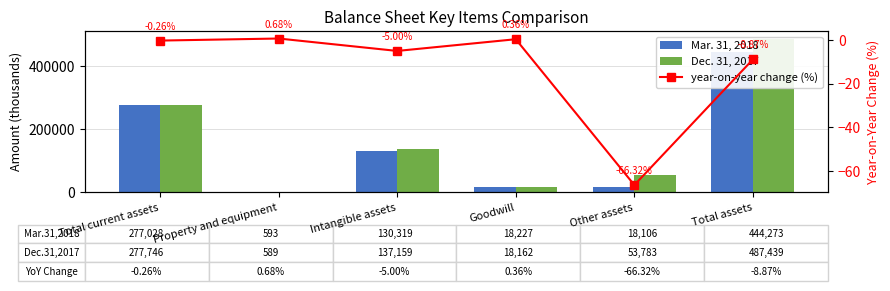

Reading right to left, what are all the values shown in this chart?

Mar. 31, 2018: Total assets=444273.0	Other assets=18106.0	Goodwill=18227.0	Intangible assets=130319.0	Property and equipment=593.0	Total current assets=277028.0
Dec. 31, 2017: Total assets=487439.0	Other assets=53783.0	Goodwill=18162.0	Intangible assets=137159.0	Property and equipment=589.0	Total current assets=277746.0
year-on-year change (%): Total assets=-8.9	Other assets=-66.3	Goodwill=0.4	Intangible assets=-5.0	Property and equipment=0.7	Total current assets=-0.3